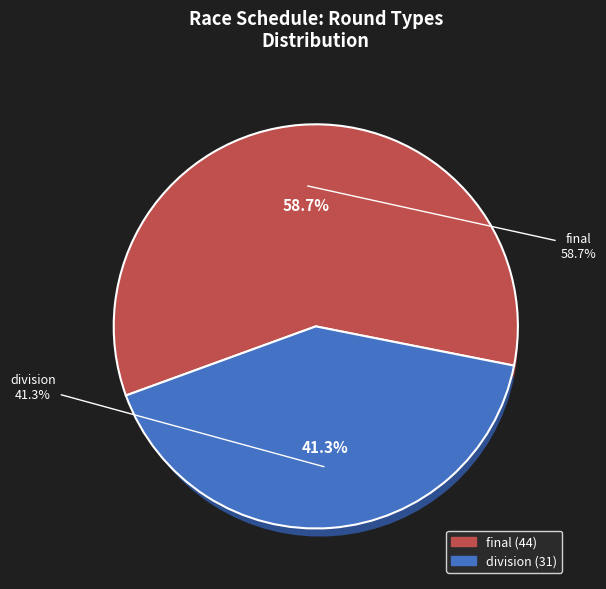

What is the change in value from final to division?

-13